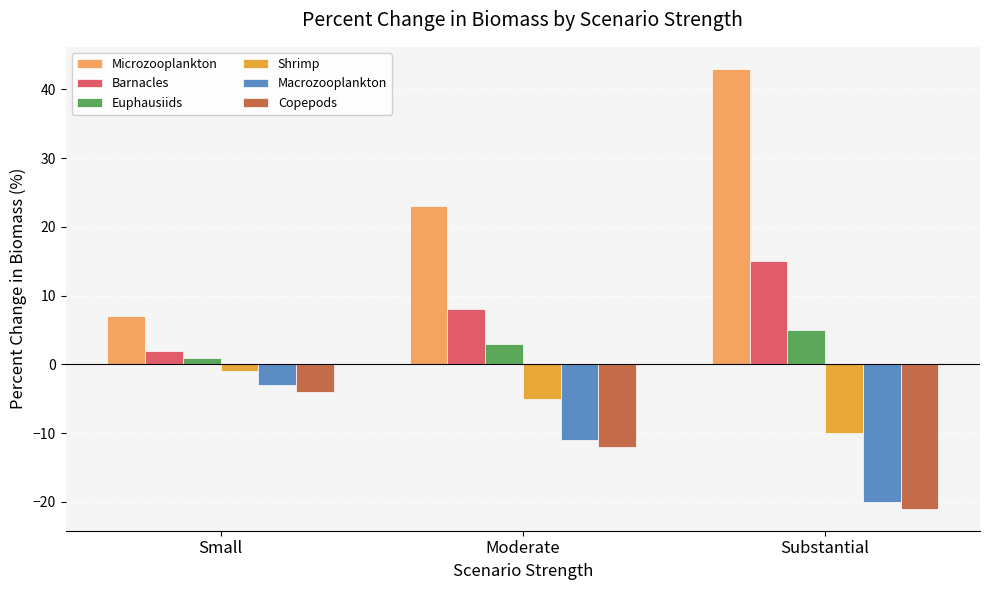

Between Small and Moderate, which series saw the biggest shift?

Microzooplankton